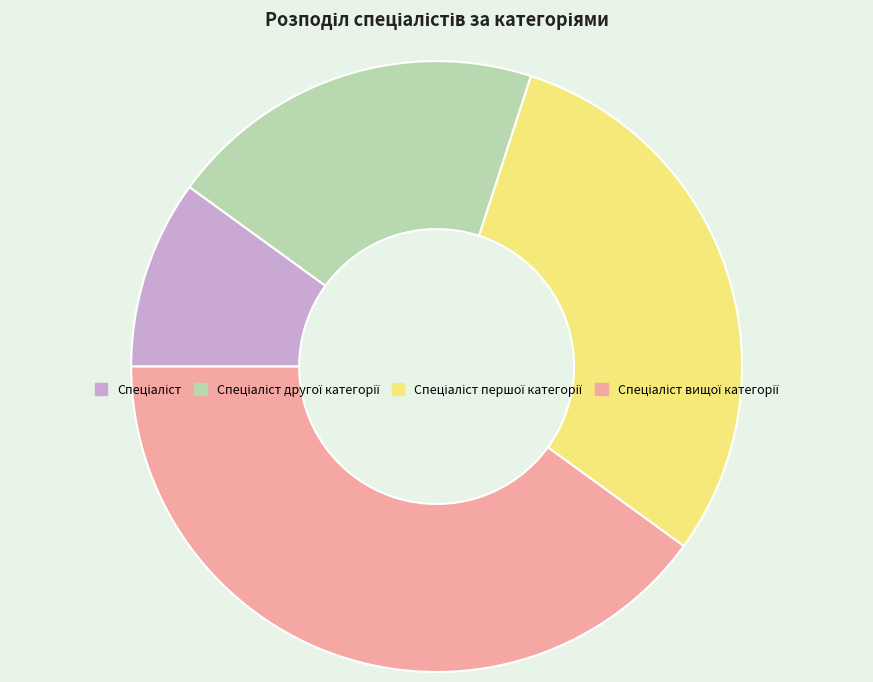

Is there any slice that represents more than half of the pie?

No